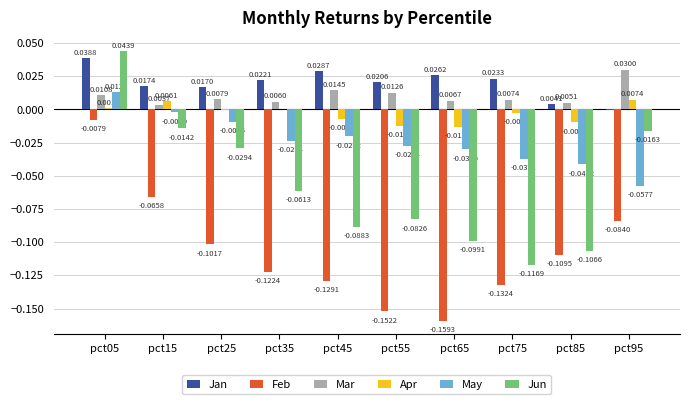

What is the sum of the Feb values at pct45 and pct65?

-0.3